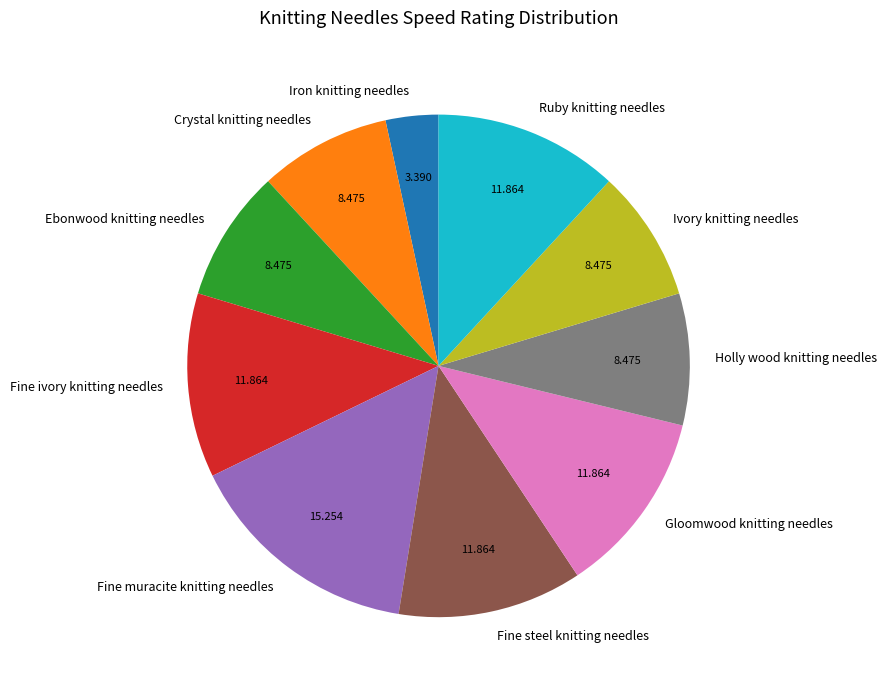

What is the largest slice in the pie chart?

Fine muracite knitting needles